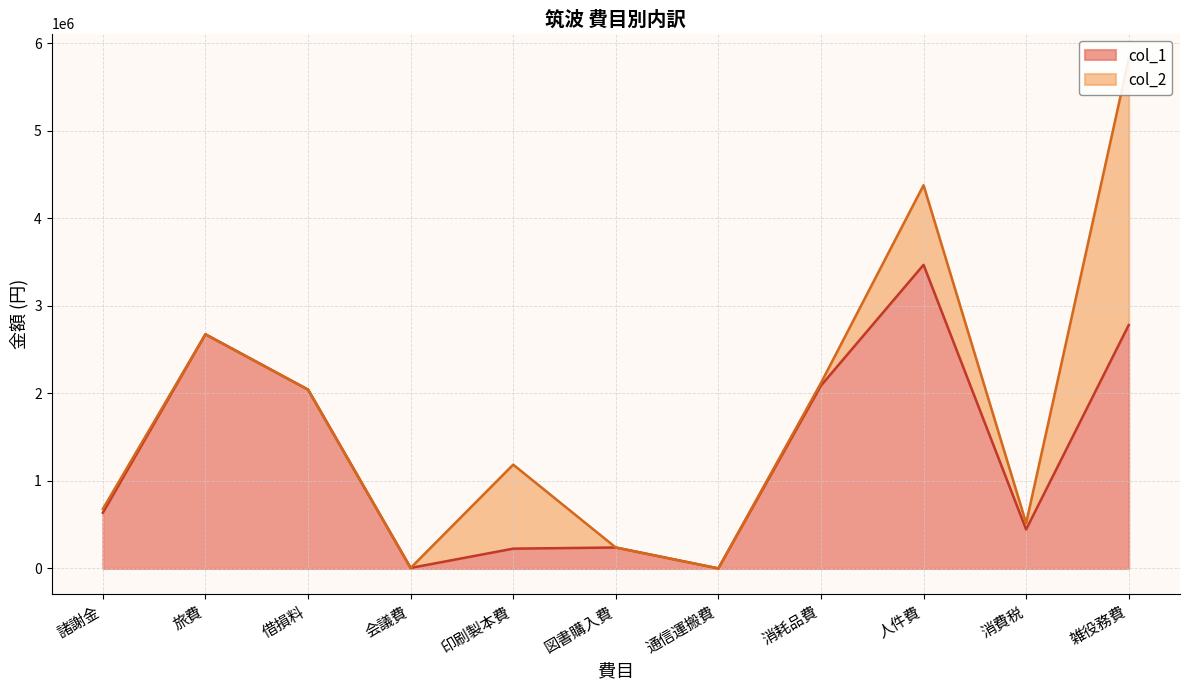

Rank the categories by value from highest to lowest.

人件費, 雑役務費, 旅費, 消耗品費, 借損料, 諸謝金, 消費税, 図書購入費, 印刷製本費, 会議費, 通信運搬費